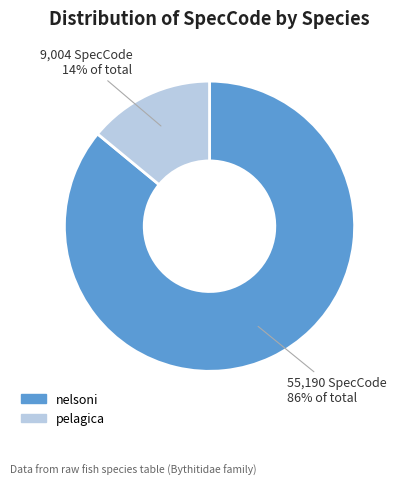

How many slices are in this pie chart?

2